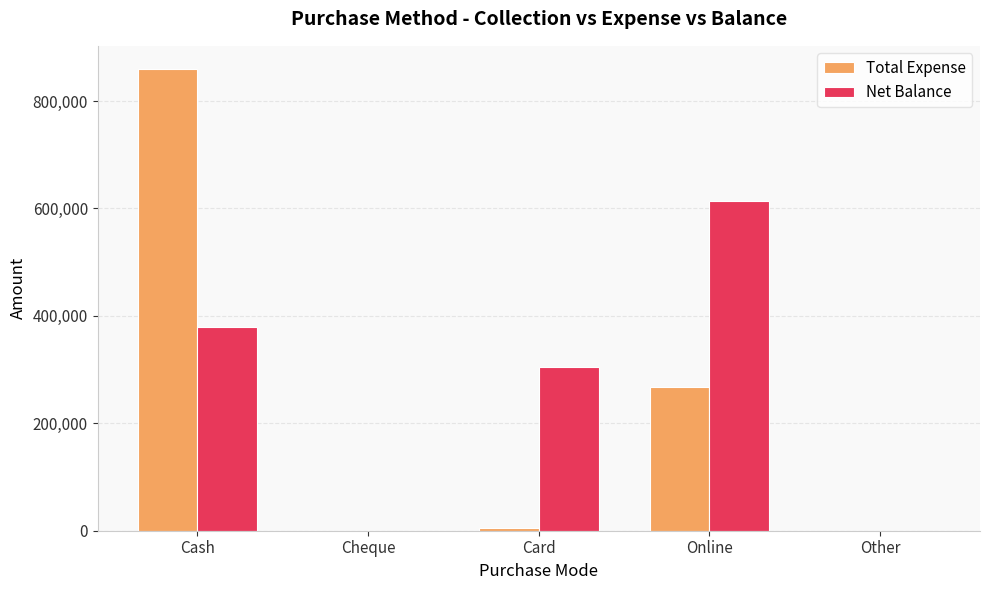

Does the chart contain stacked bars?

No